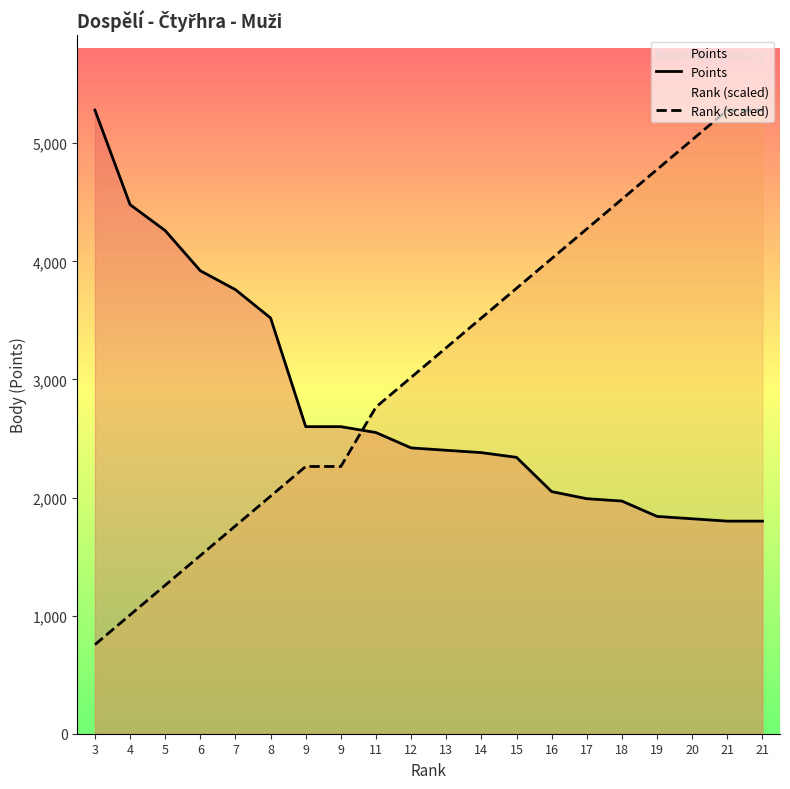

What is the value of the Rank (scaled) point at the 17th from the left?

4777.1